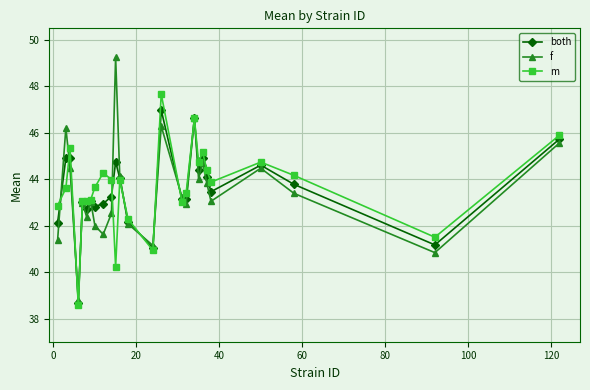

What is the minimum value shown in the chart?

38.6